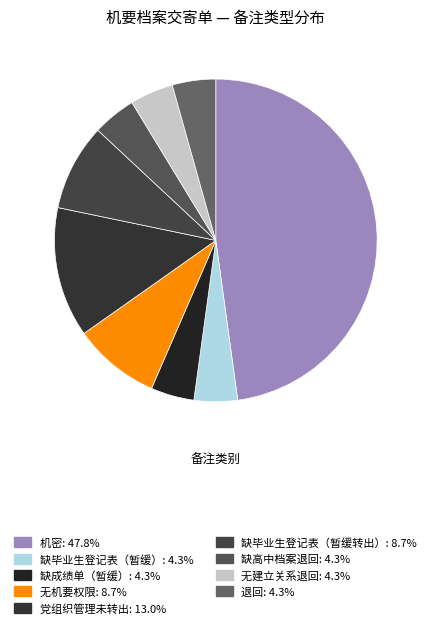

How many slices are in this pie chart?

9